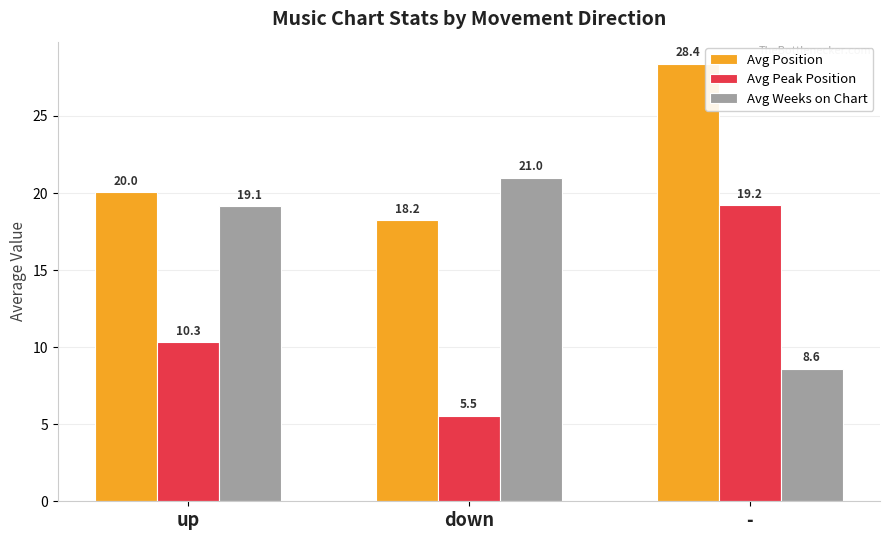

What is the difference between the highest and lowest values at -?

19.8